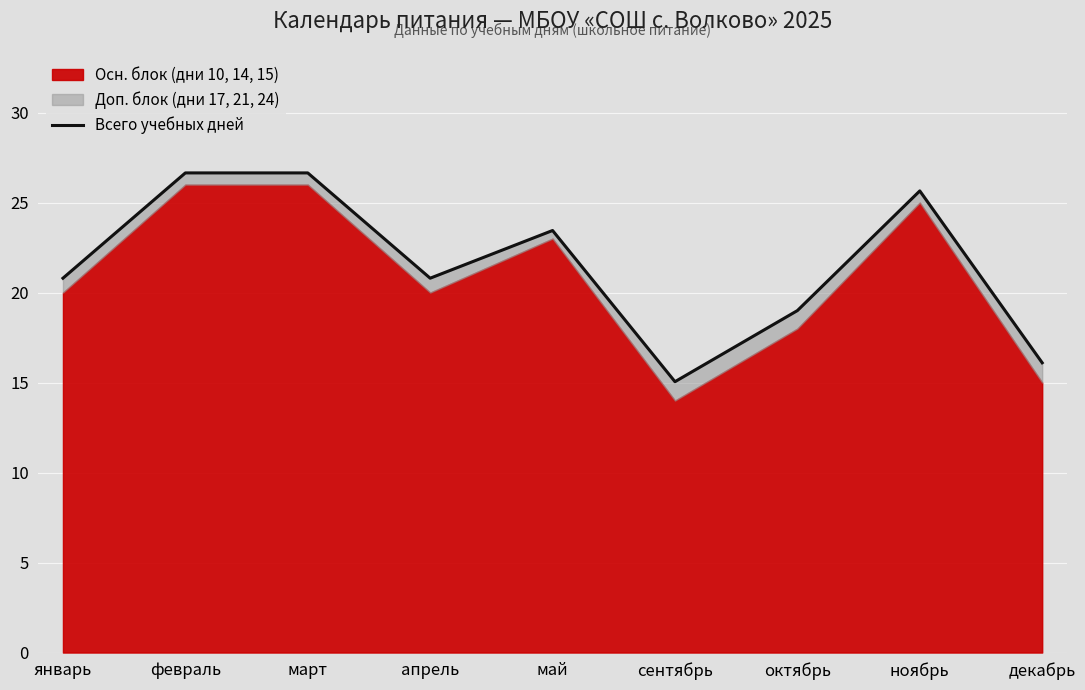

How many points are higher than both their immediate neighbors (excluding endpoints)?

2